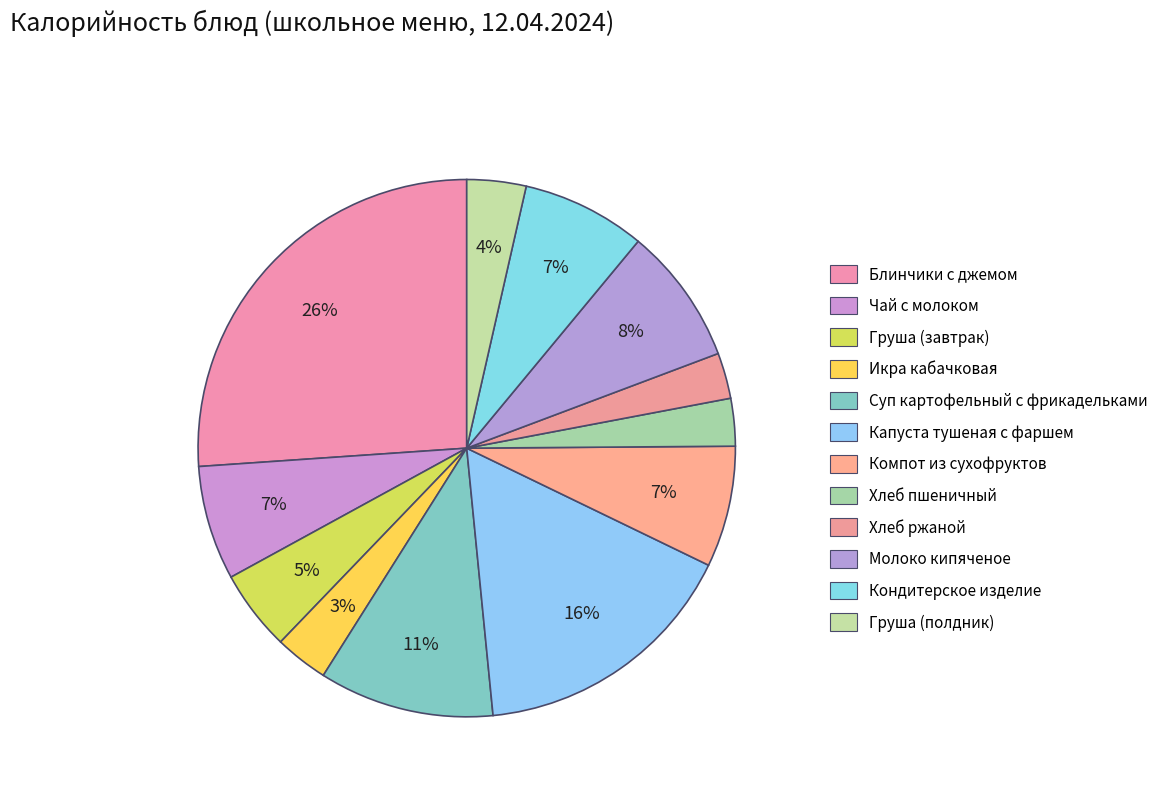

To the nearest percent, what is the average slice percentage?

8%